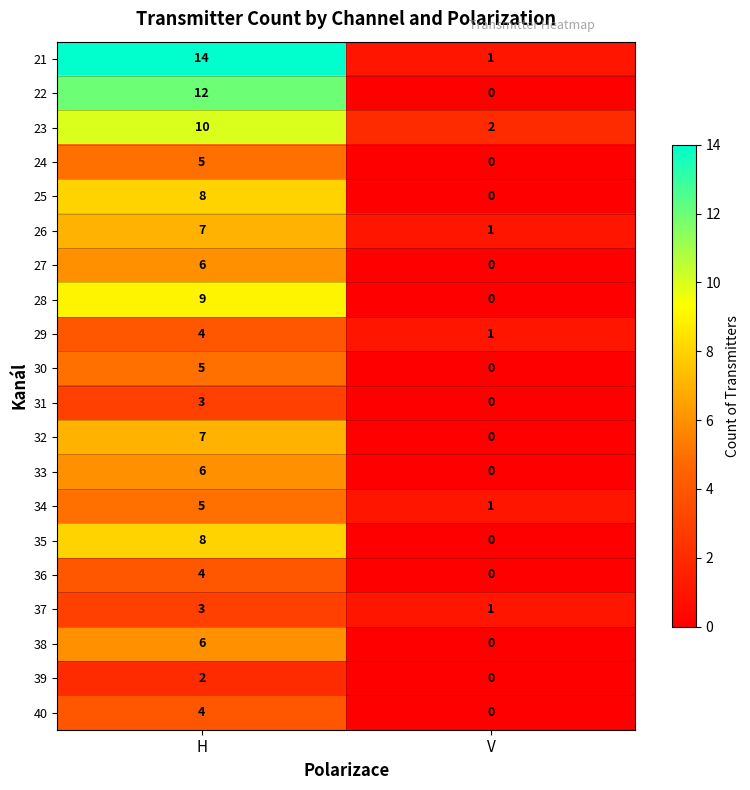

What is the difference between the highest and lowest values at H?

12